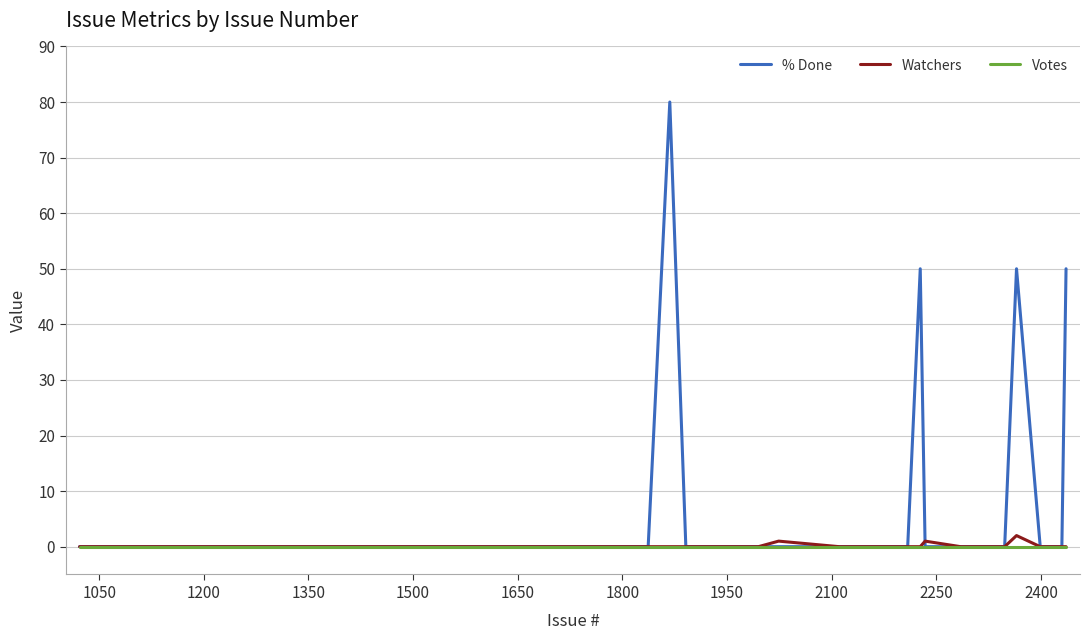

What is the maximum value shown in the chart?

80